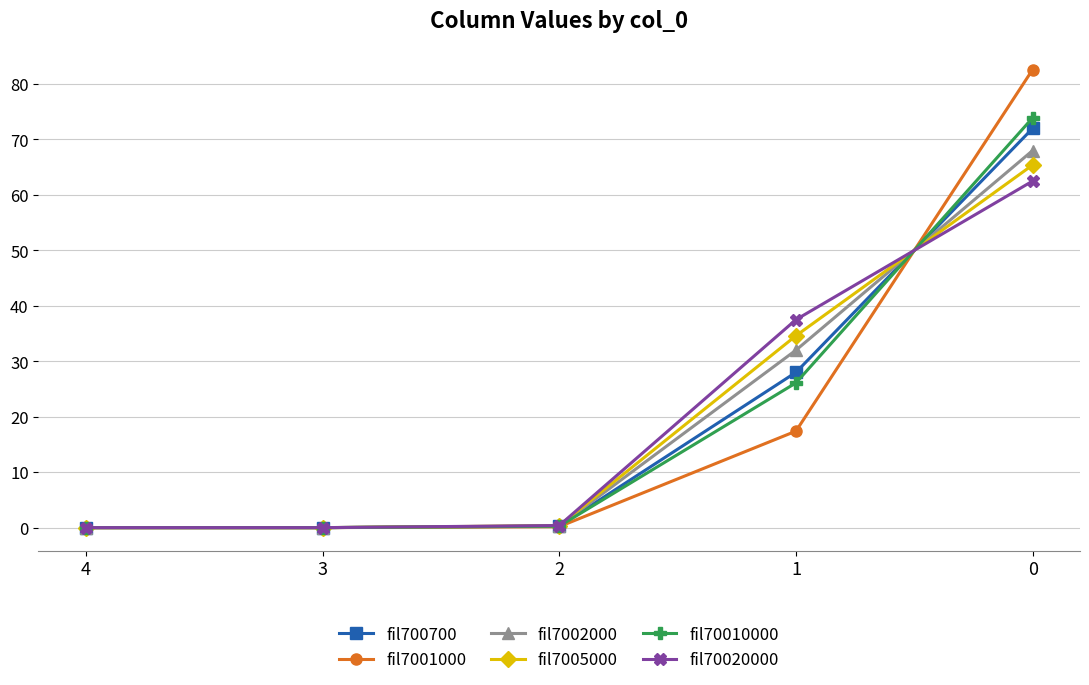

What is the approximate value of fil70020000 at 0?

62.5